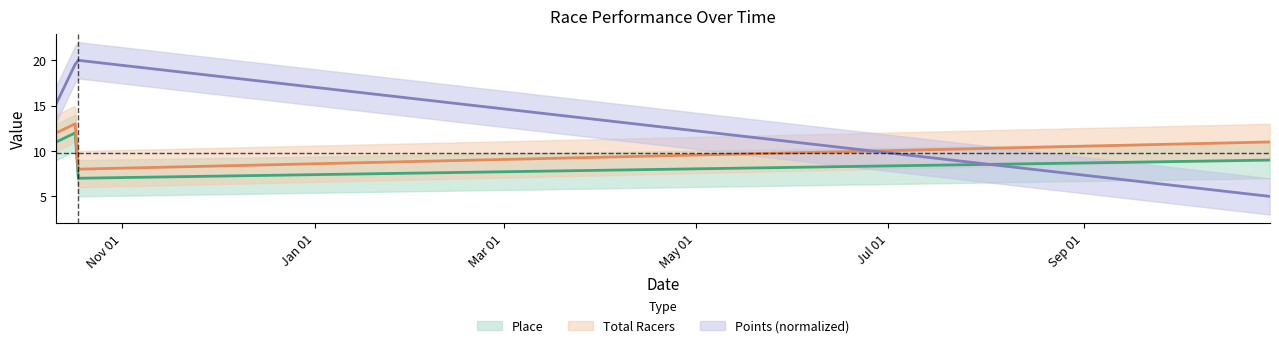

The value of Place at 2015-10-18 is 7.0. True or false?

True